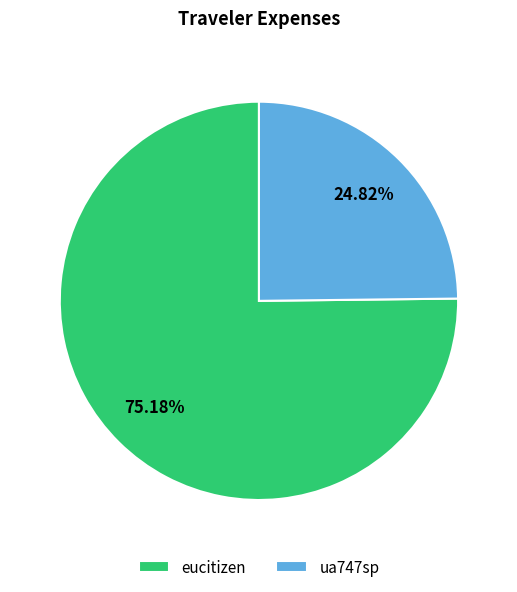

Is there any slice that represents more than half of the pie?

Yes